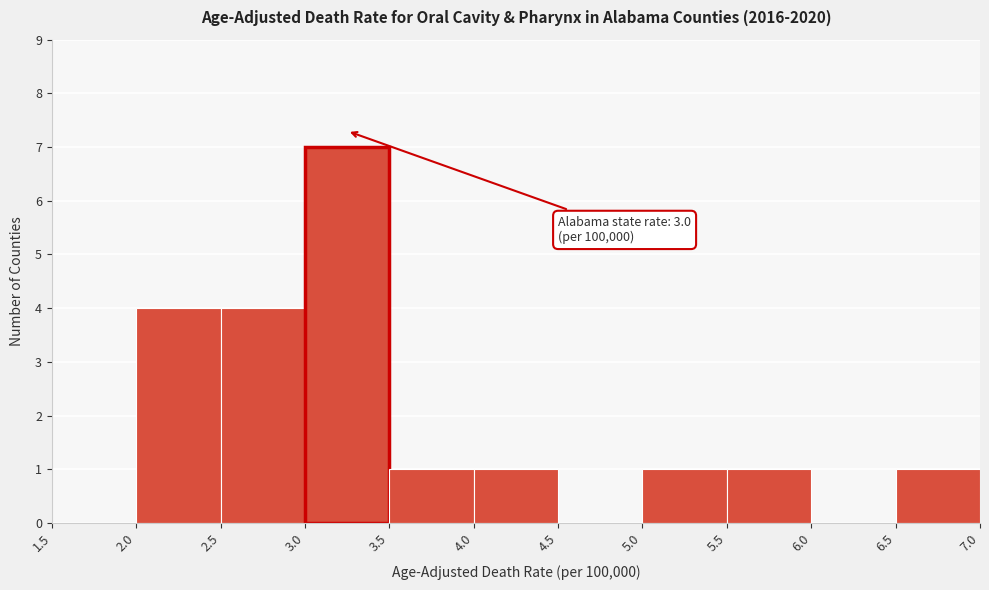

Which range on the x-axis has the tallest bar?

3.0 to 3.5